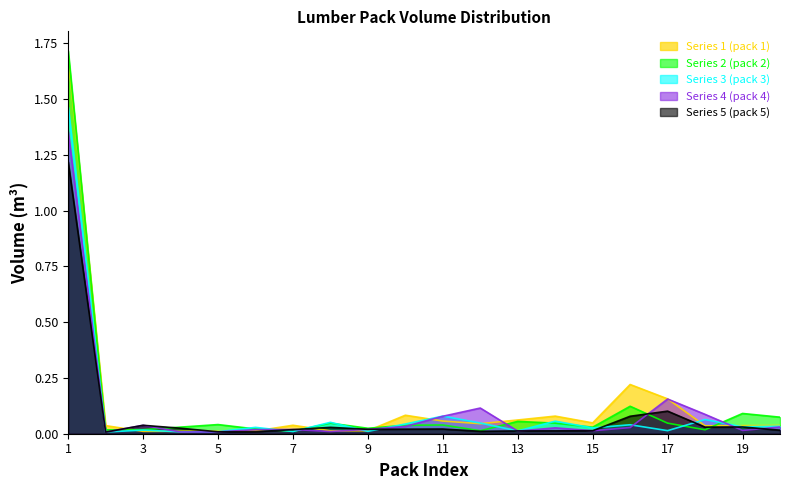

The value of Series 3 (pack 3) at 16 is 0.0. True or false?

False